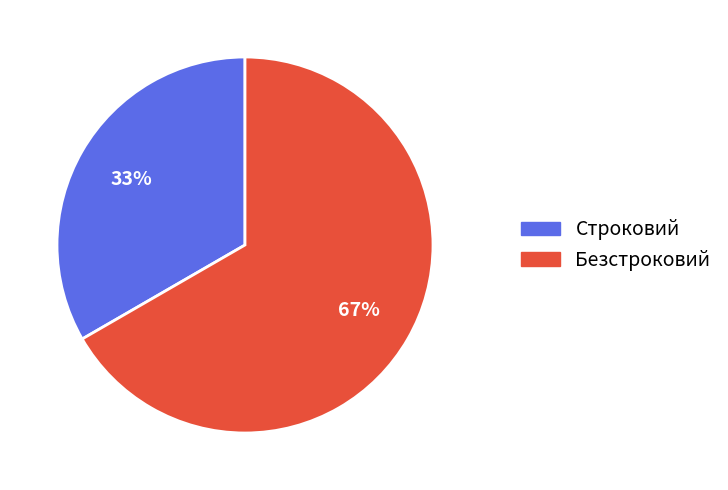

Approximately how many times larger is the value at Безстроковий compared to Строковий?

2.0